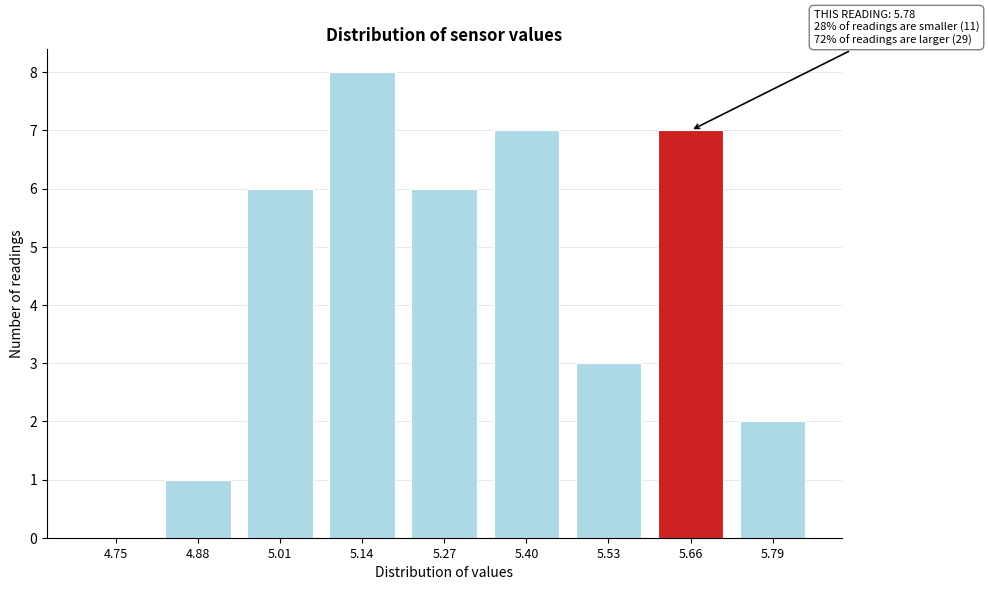

Reading left to right, transcribe all the data shown in this chart.

4.75=0	4.88=1	5.01=6	5.14=8	5.27=6	5.40=7	5.53=3	5.66=7	5.79=2